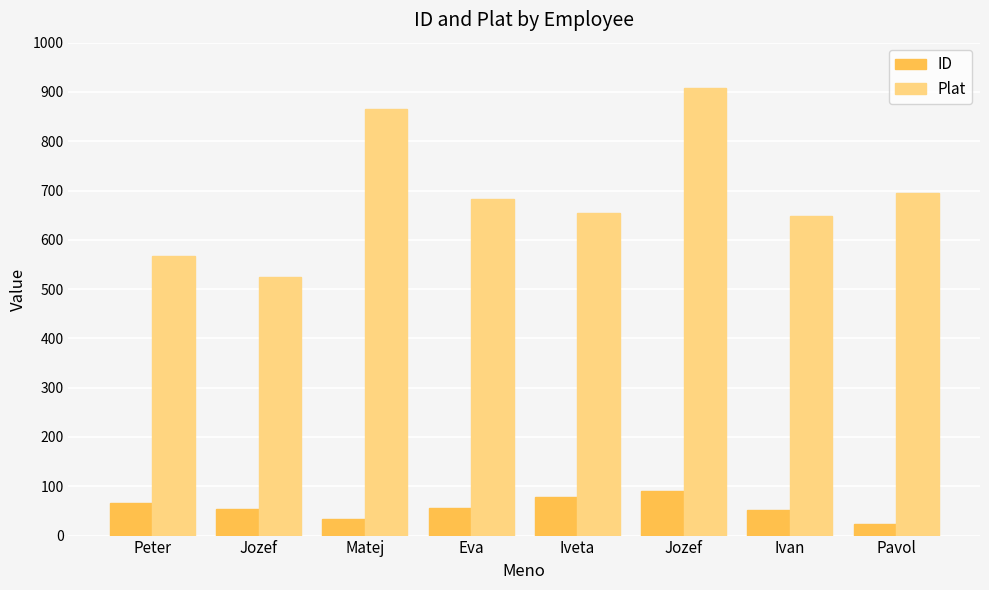

Which series has the largest range (max minus min)?

Plat